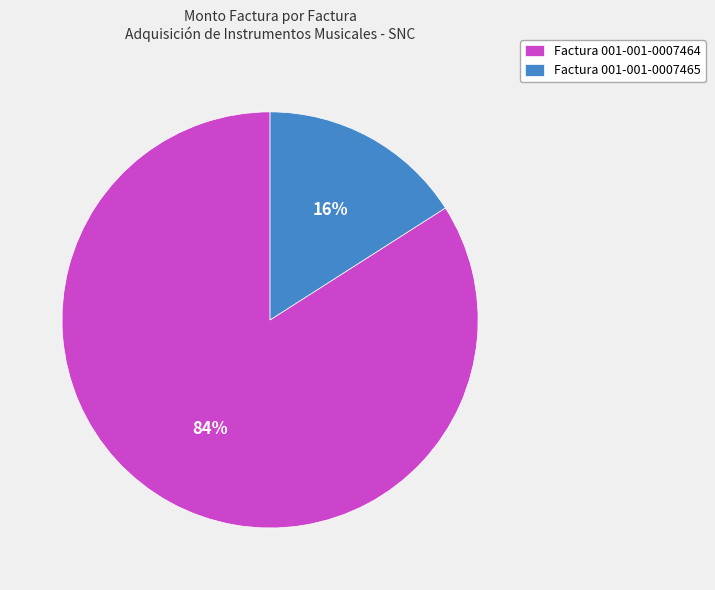

The Factura 001-001-0007465 slice represents 7% of the pie. True or false?

False